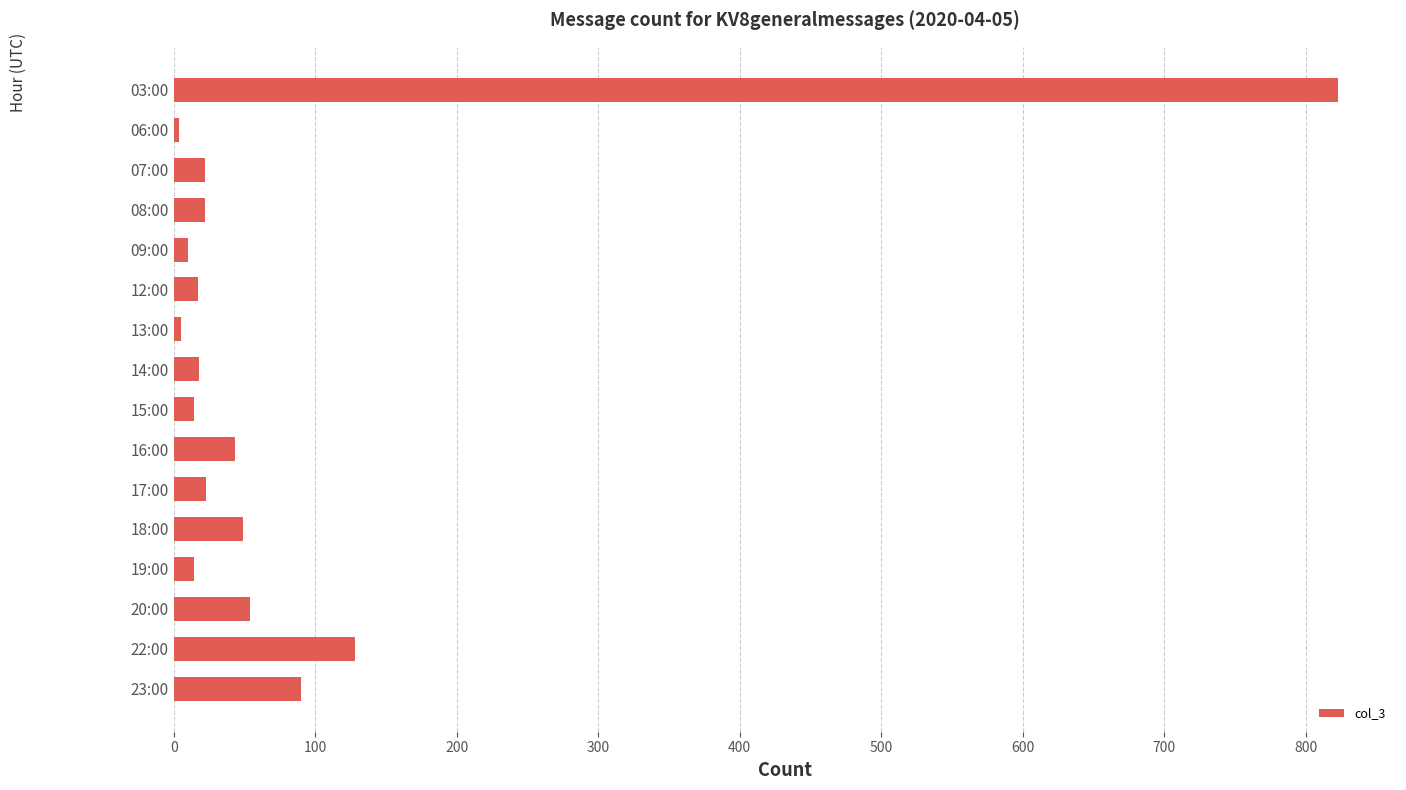

What is the label of the 5th bar from the top?

09:00